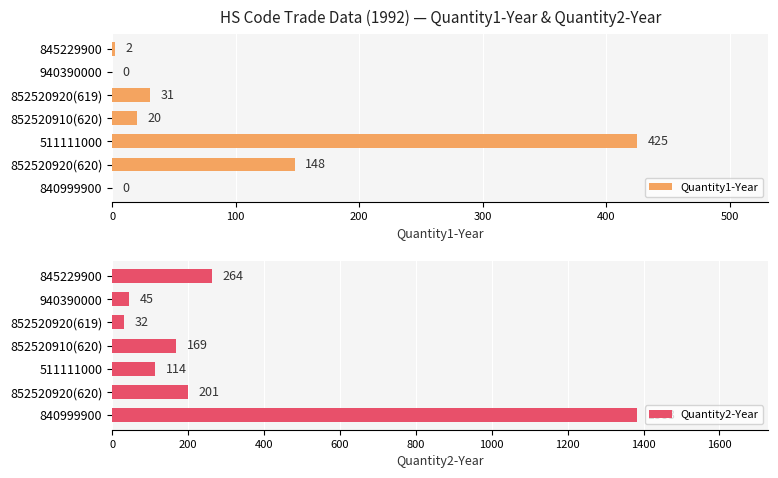

Which series has the largest range (max minus min)?

Quantity2-Year